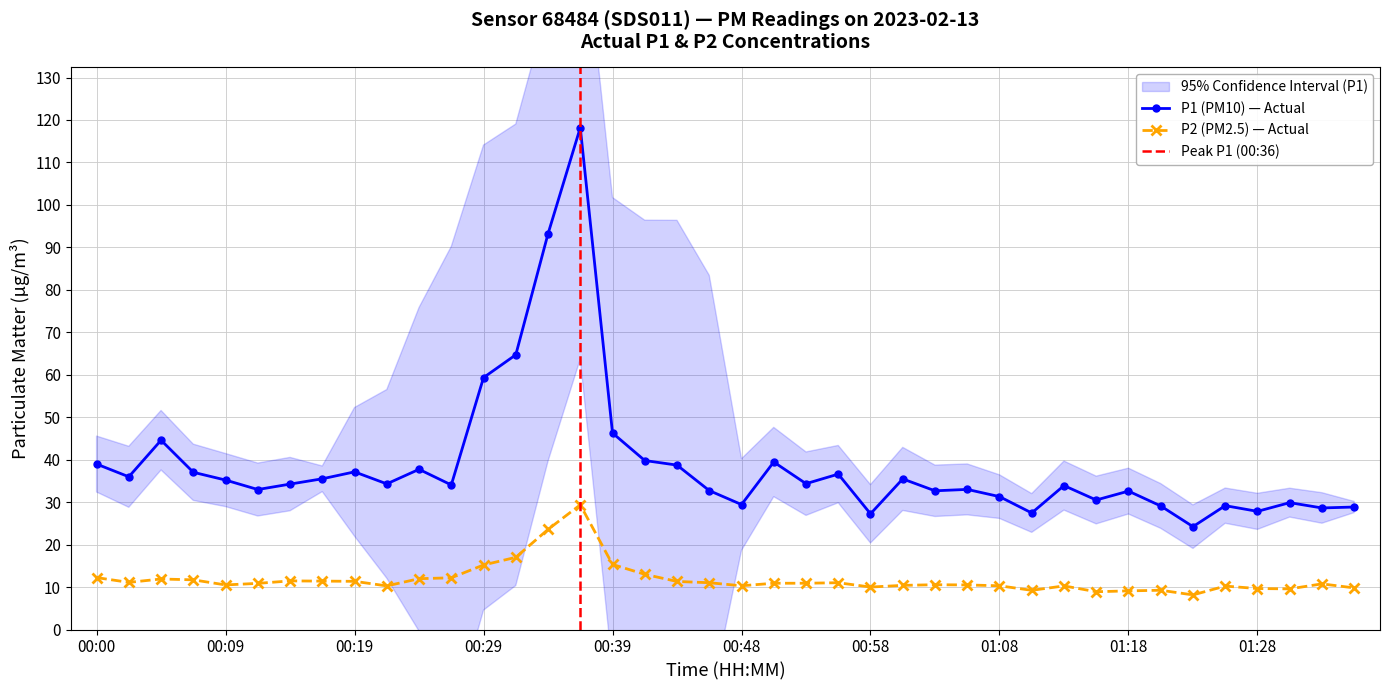

What is the sum of the P1 values at 01:18 and 00:19?

69.7